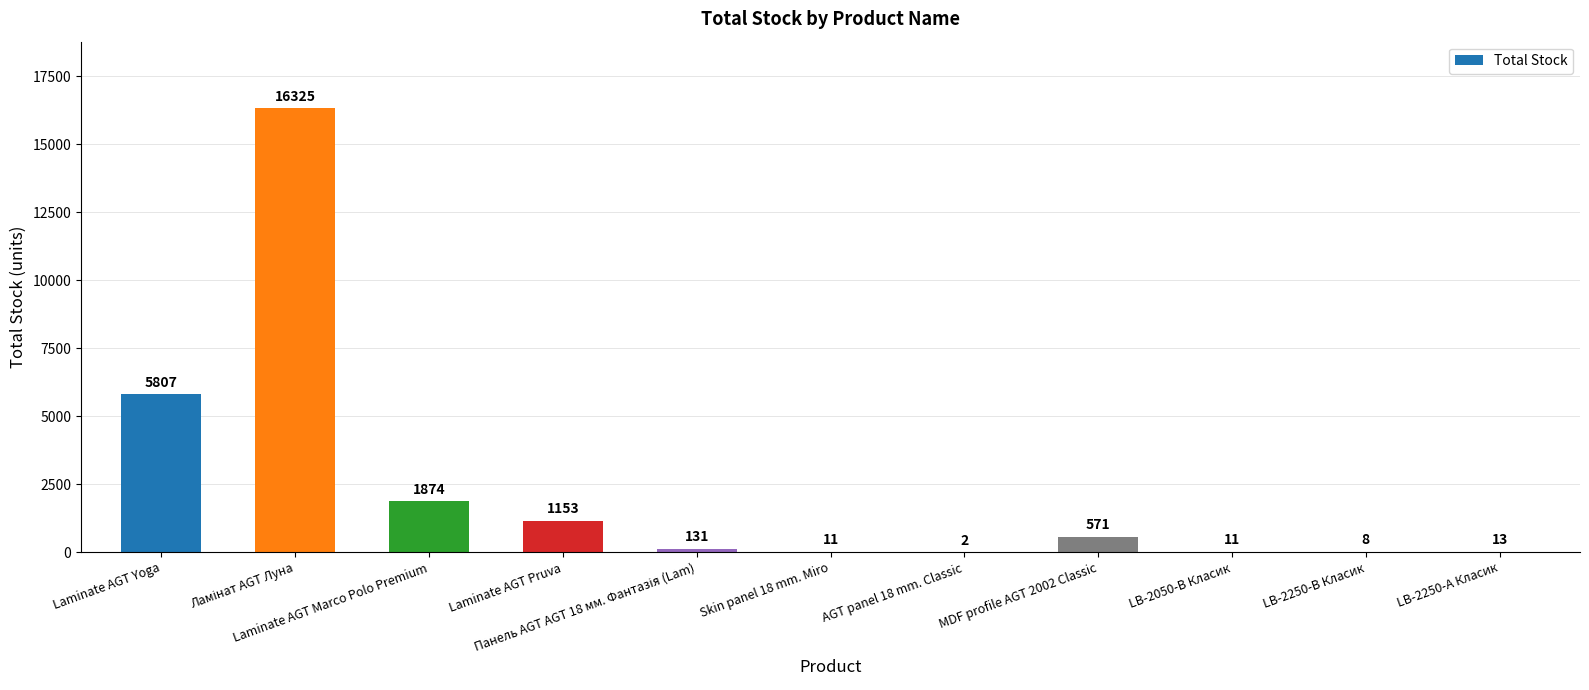

What is the maximum value shown in the chart?

16325